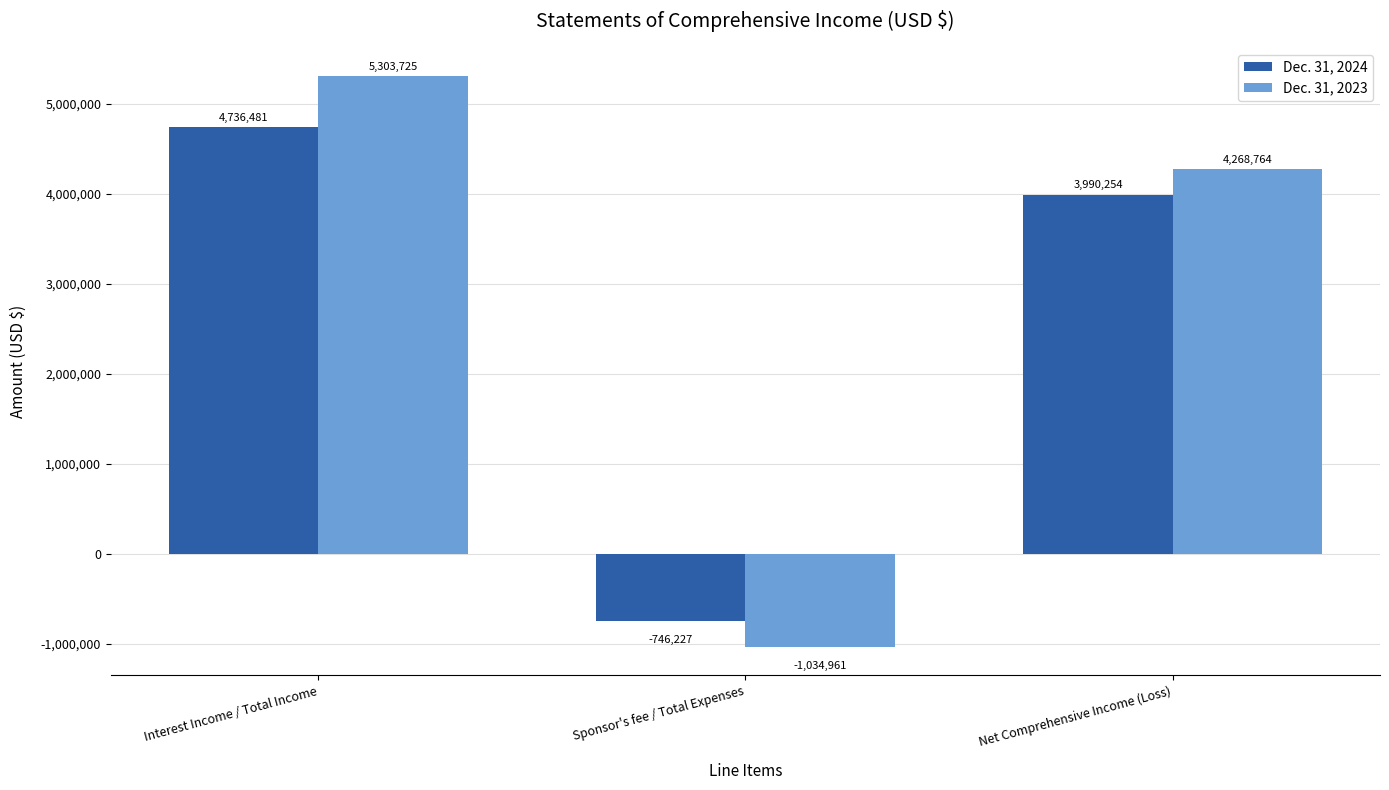

How many series are shown in this chart?

2